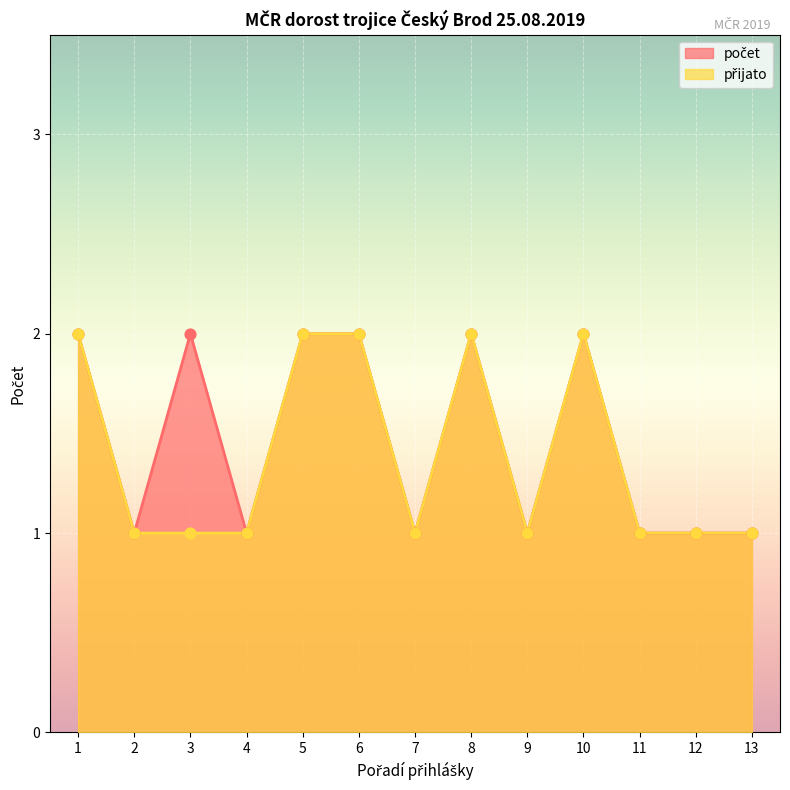

Which series has the largest total across all categories?

počet